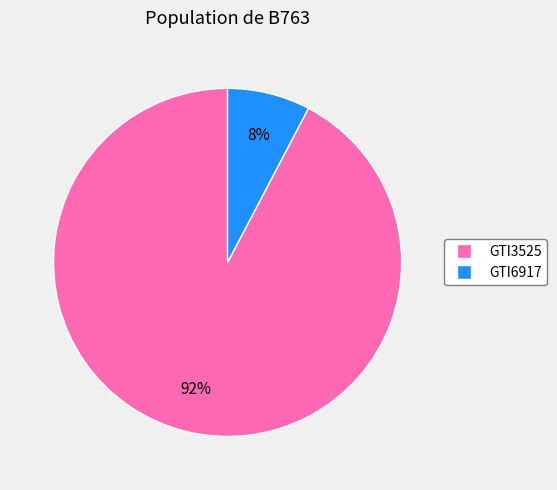

To the nearest percent, what is the combined percentage of GTI6917 and GTI3525?

100%